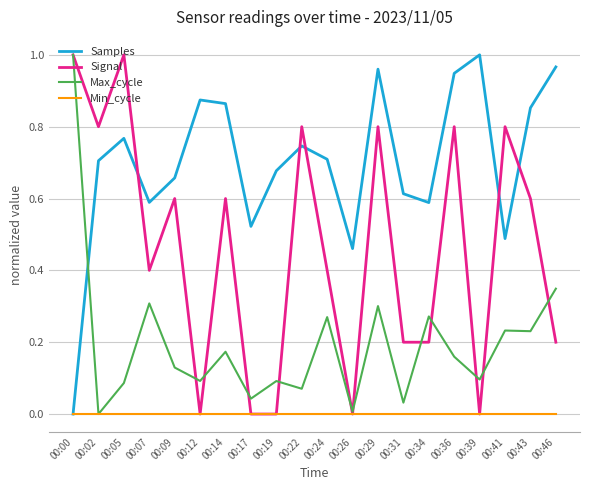

How many interior local peaks does the Signal series have?

7